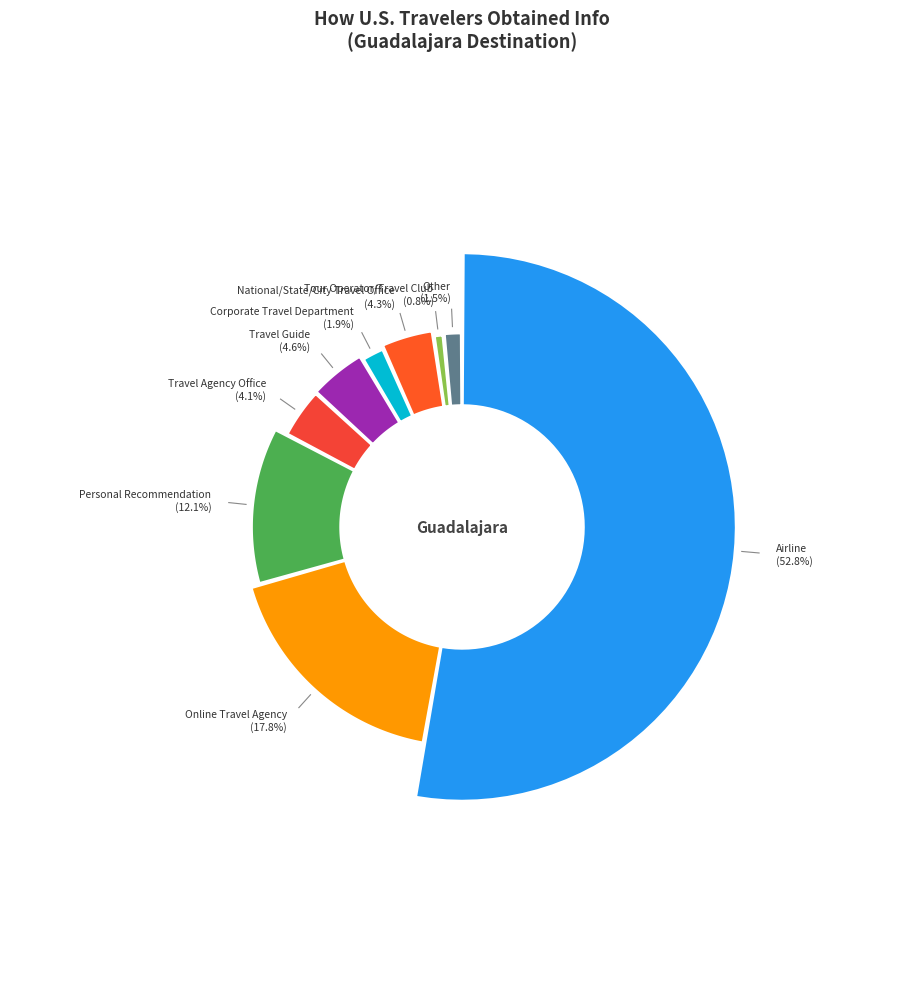

Does Airline account for over 50% of the chart?

Yes